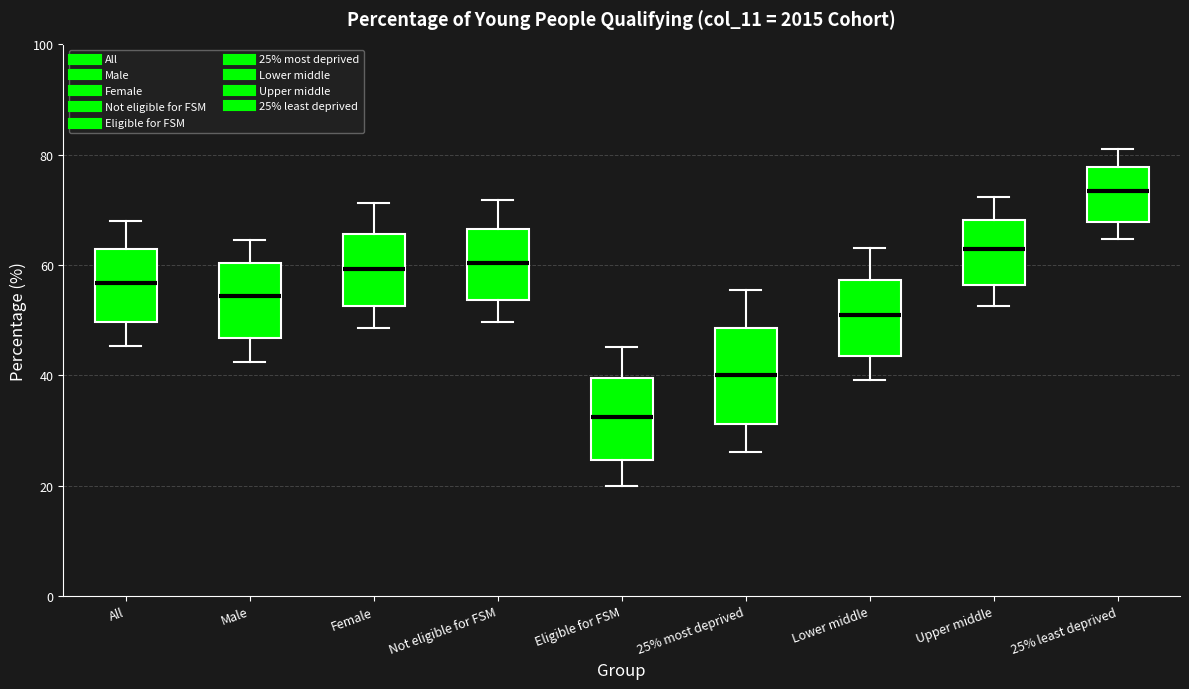

Reading left to right, transcribe this box plot: for each box, give where its median line is, the range the box spans, and where its two whiskers end, as read against the y-axis. The values are not printed on the chart, so give them approximately, as read against the axis.

All: median 56, box 50 to 62, whiskers 46 to 68
Male: median 54, box 46 to 60, whiskers 42 to 64
Female: median 60, box 52 to 66, whiskers 48 to 72
Not eligible for FSM: median 60, box 54 to 66, whiskers 50 to 72
Eligible for FSM: median 32, box 24 to 40, whiskers 20 to 46
25% most deprived: median 40, box 32 to 48, whiskers 26 to 56
Lower middle: median 52, box 44 to 58, whiskers 40 to 64
Upper middle: median 62, box 56 to 68, whiskers 52 to 72
25% least deprived: median 74, box 68 to 78, whiskers 64 to 82